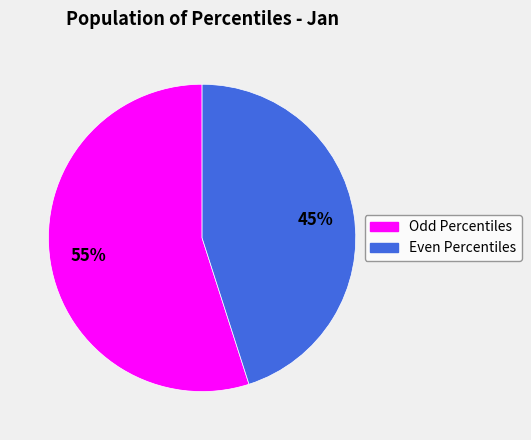

Is there a majority slice in this chart?

Yes